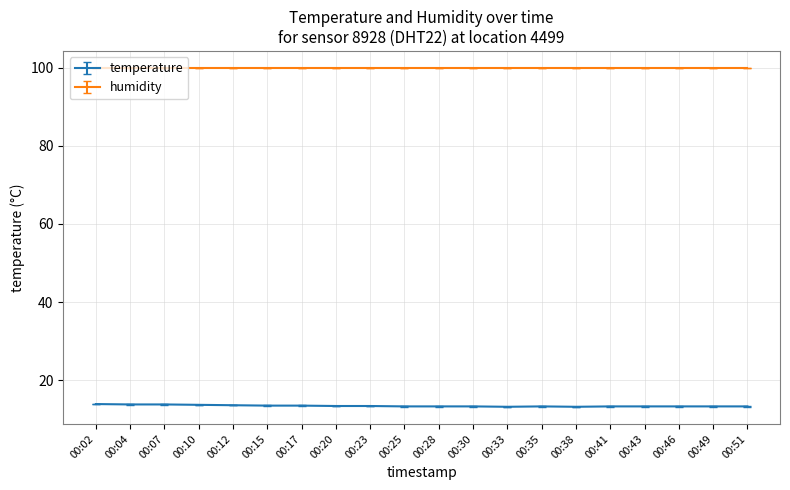

Is it true that humidity equals 175.3 at 00:30?

False